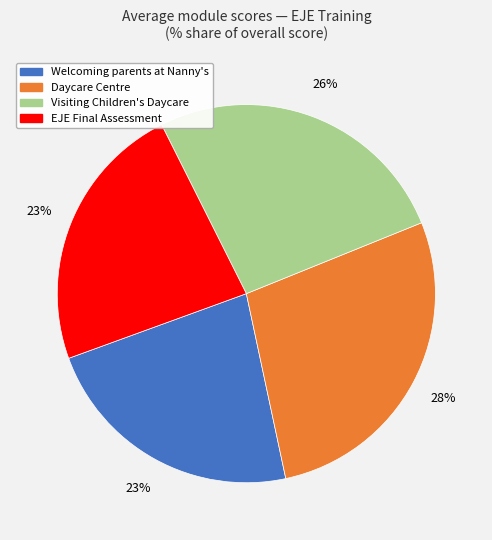

Count the number of slices in the pie.

4